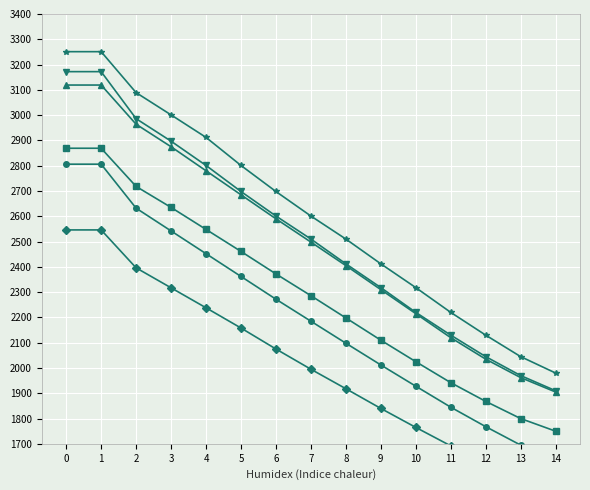

Which has a higher value, 13 or 7?

7